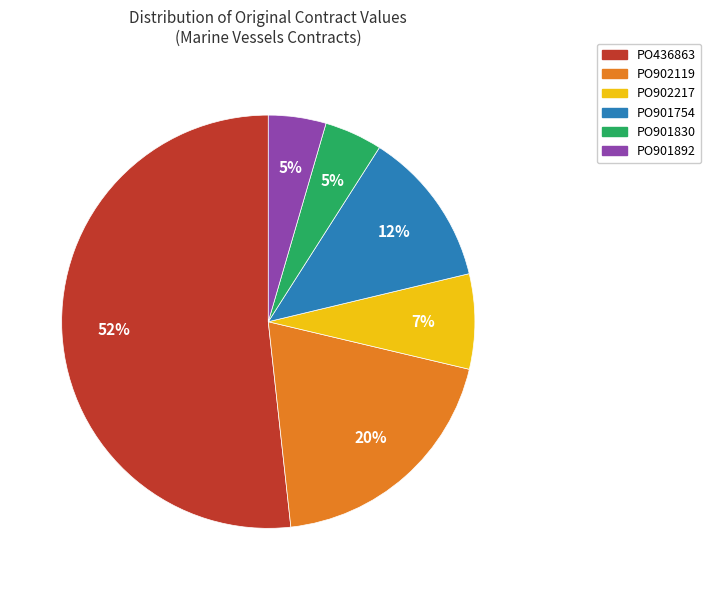

Do PO901830 and PO436863 together represent more than half of the pie?

Yes